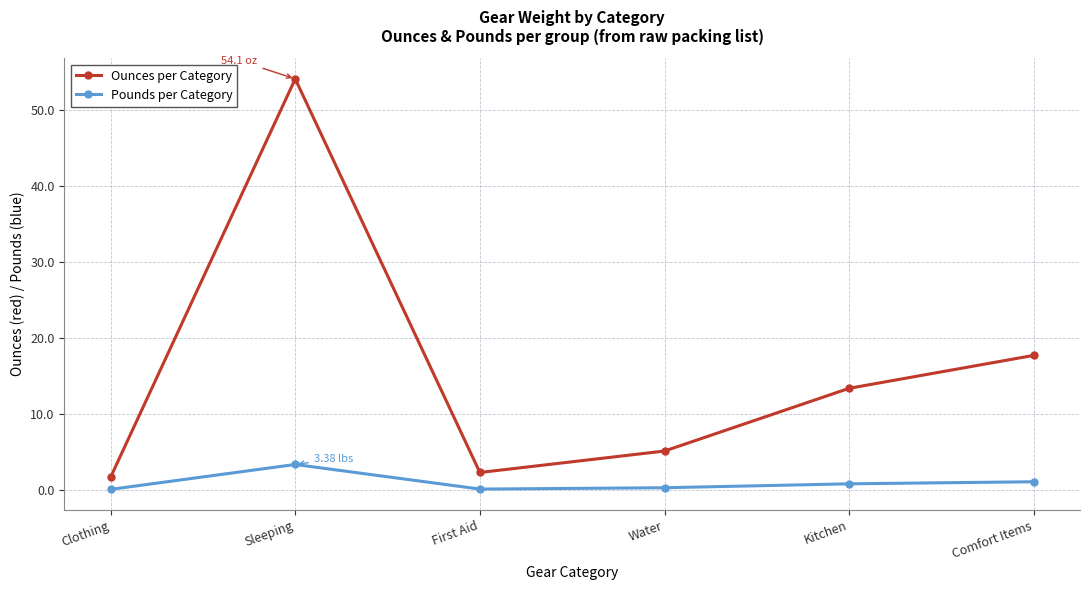

At which label does Ounces per Category first exceed 13?

Sleeping